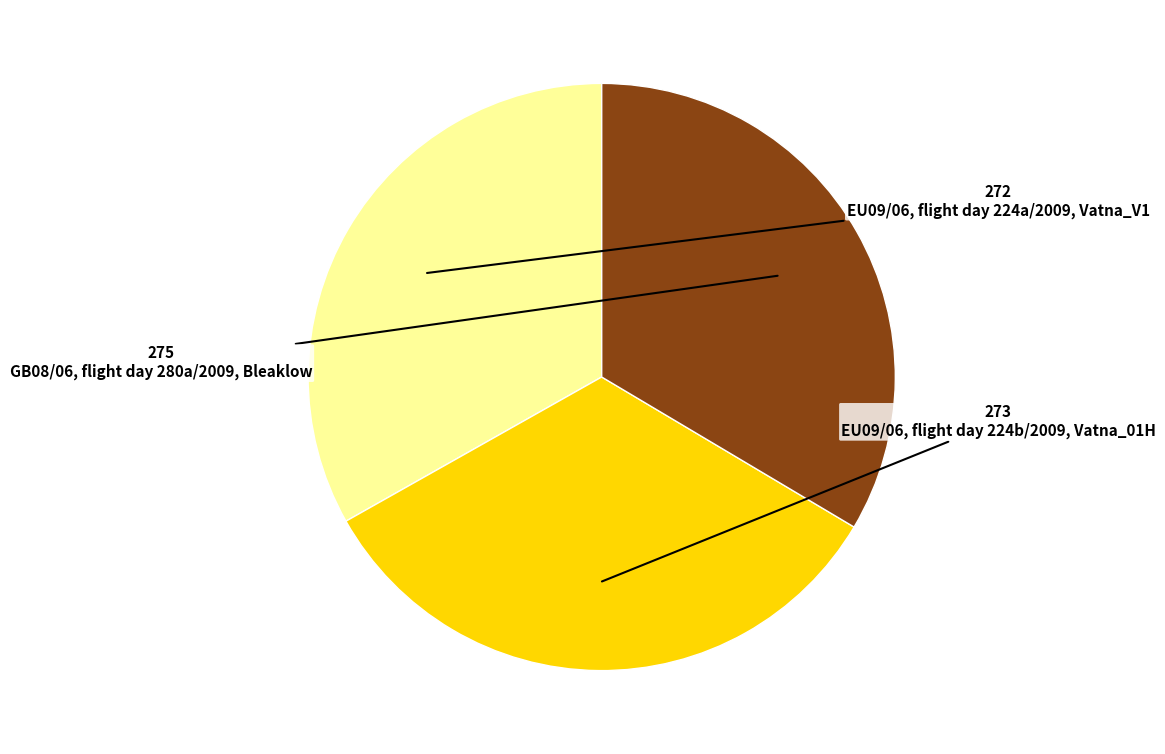

The GB08/06, flight day 280a/2009, Bleaklow slice represents 34% of the pie. True or false?

True